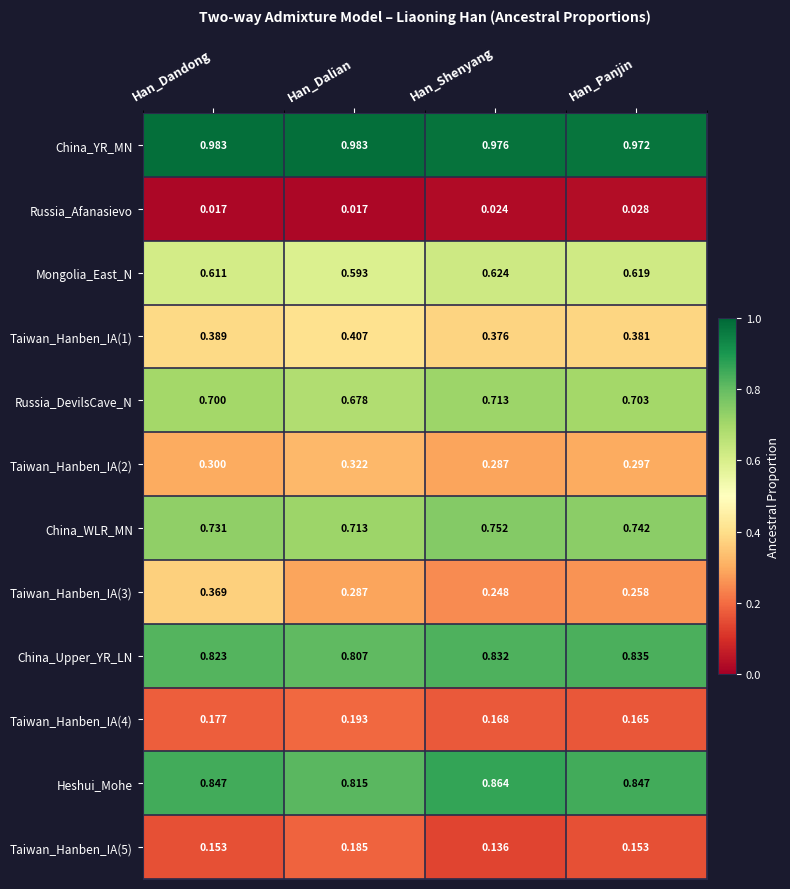

Where is China_YR_MN nearest to the value 0?

Han_Panjin